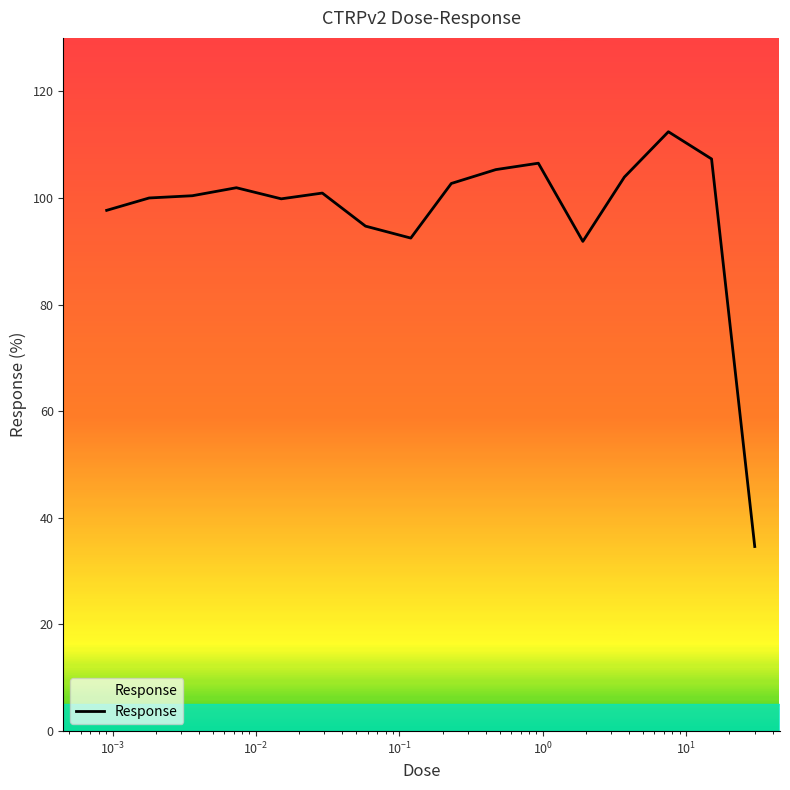

What is the smallest value displayed?

34.6